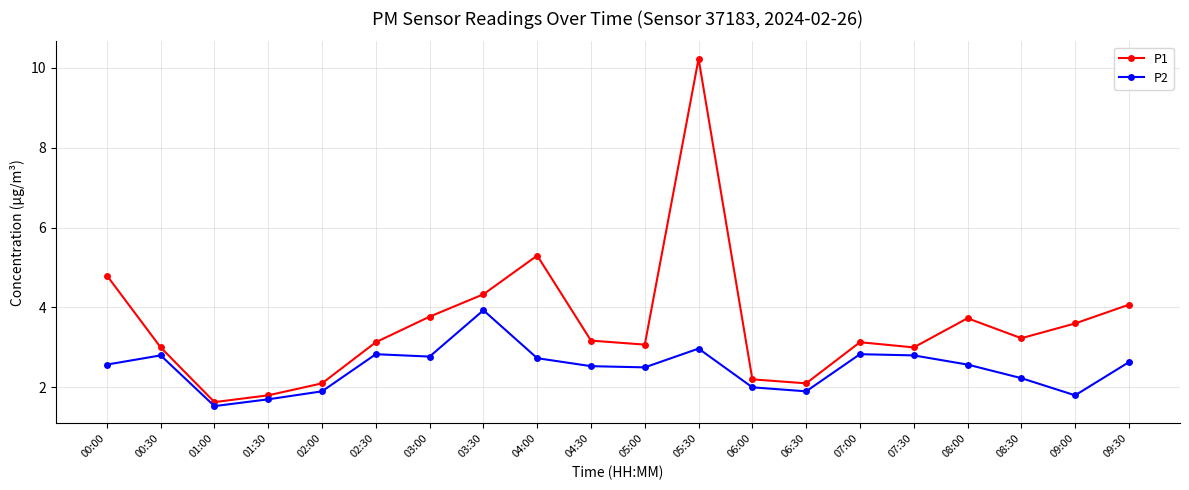

The value of P2 at 01:30 is 1.1. True or false?

False